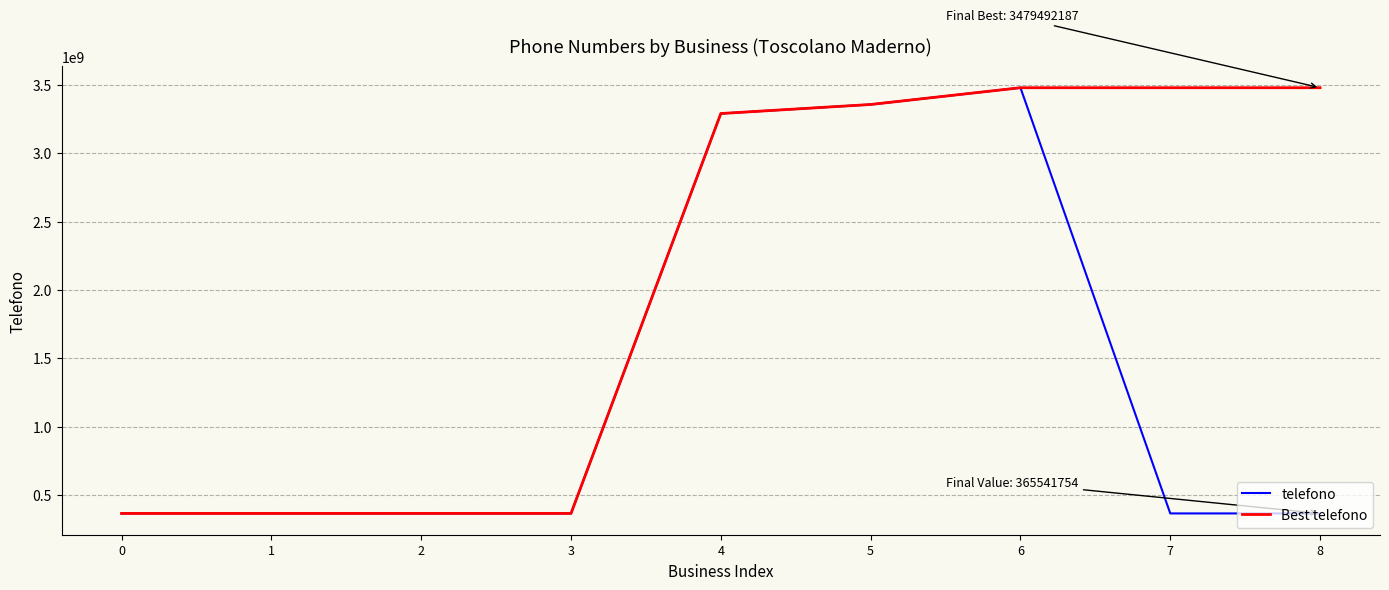

At which category is the sum across all series the highest?

6